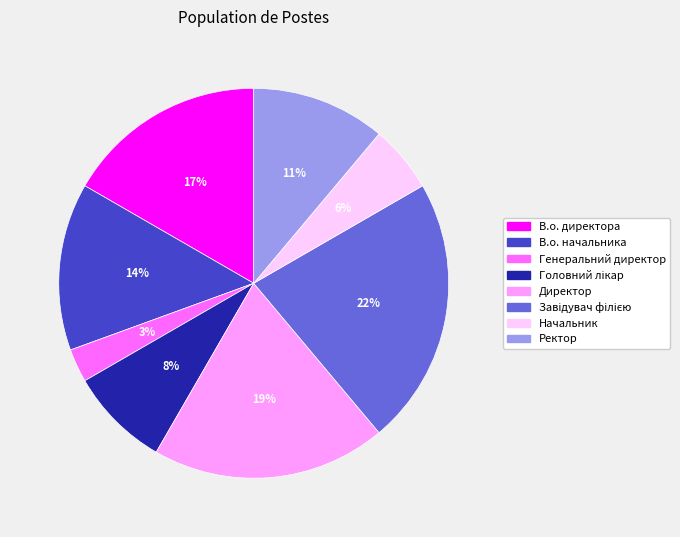

Which slice is the smallest?

Генеральний директор